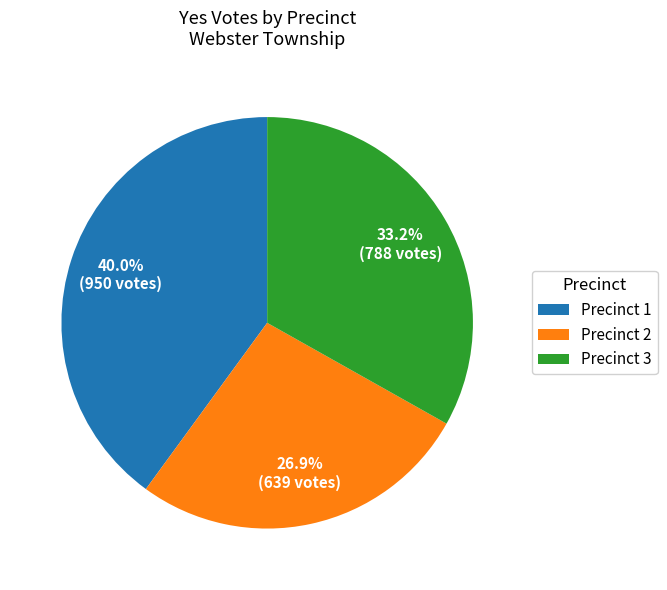

What is the ratio of the value at Precinct 2 to the value at Precinct 1?

0.7